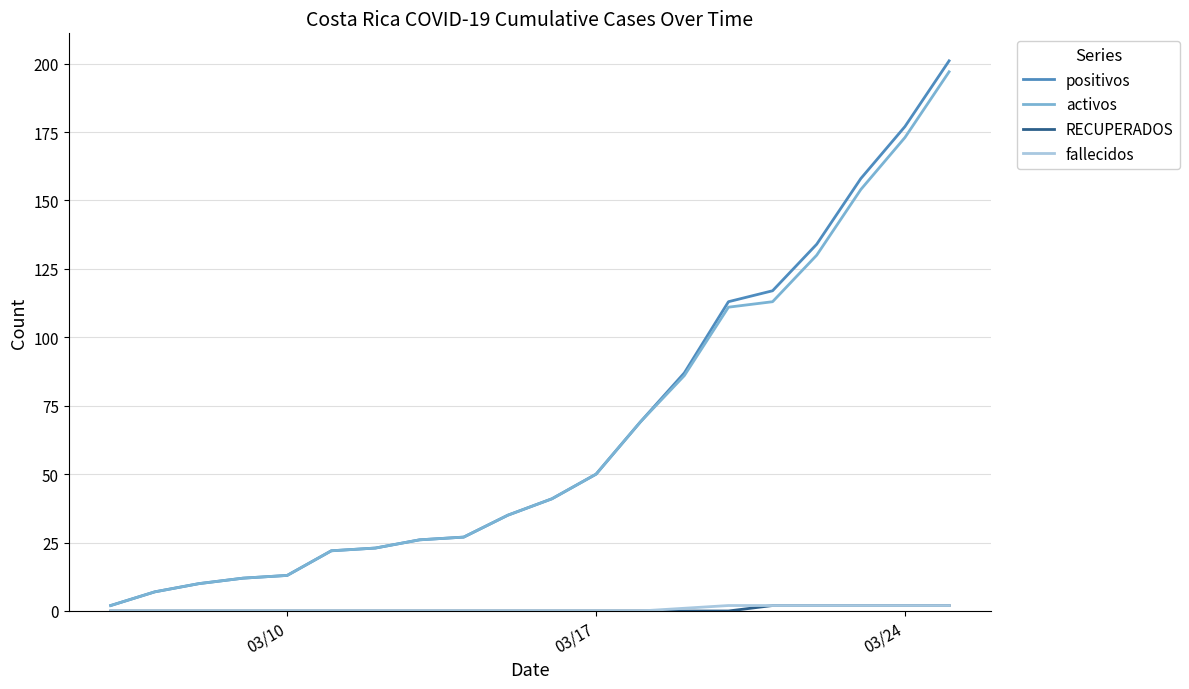

True or false: RECUPERADOS and positivos cross at least once.

False